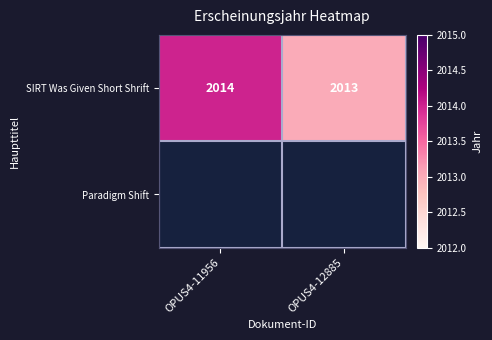

Approximately how many times larger is the value at OPUS4-12885 compared to OPUS4-11956?

1.0